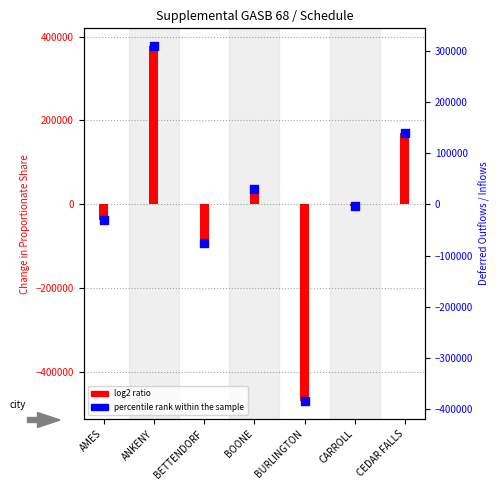

Is the value of log2 ratio at AMES greater than the value of percentile rank within the sample at BURLINGTON?

Yes